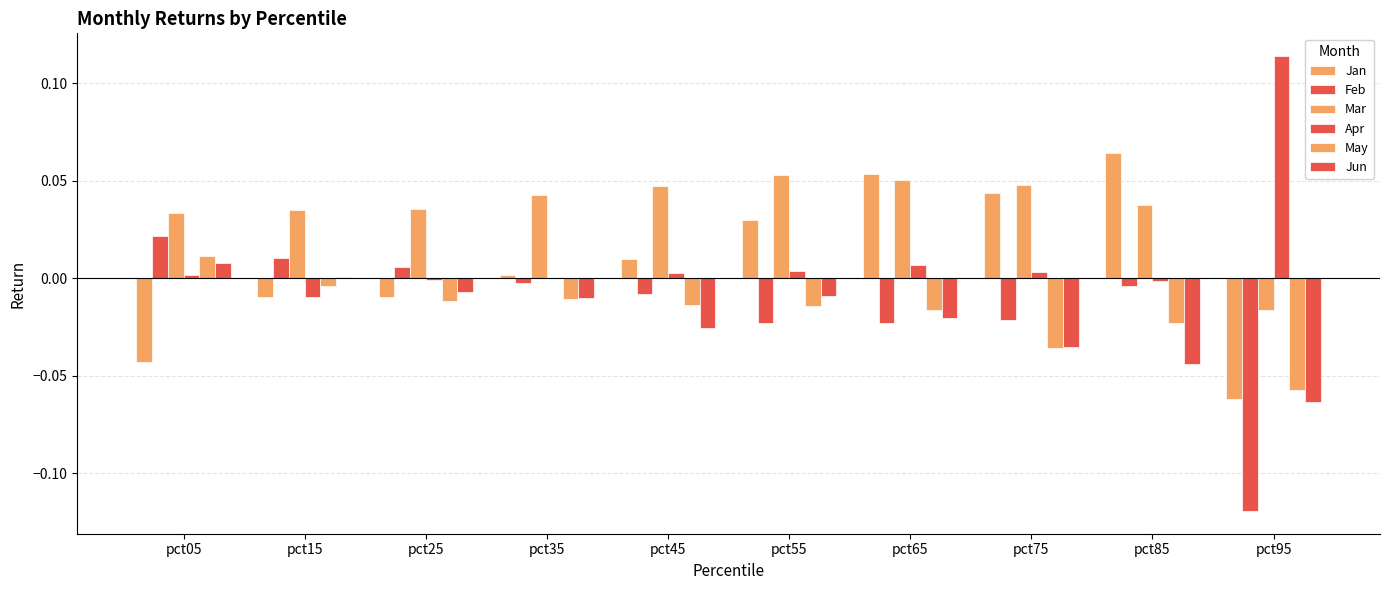

Between pct05 and pct15, which series saw the biggest shift?

Jan